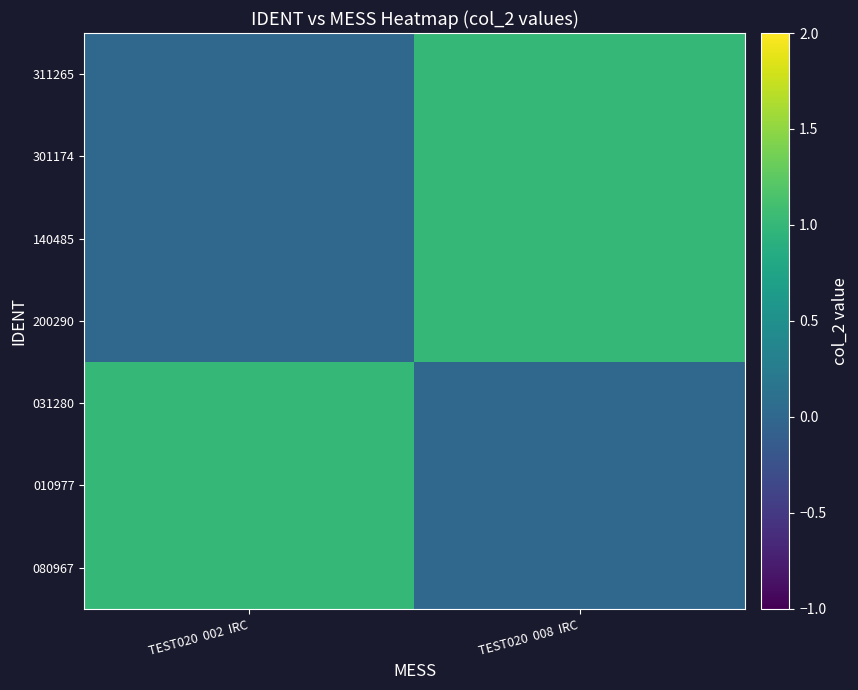

How many series are shown in this chart?

7